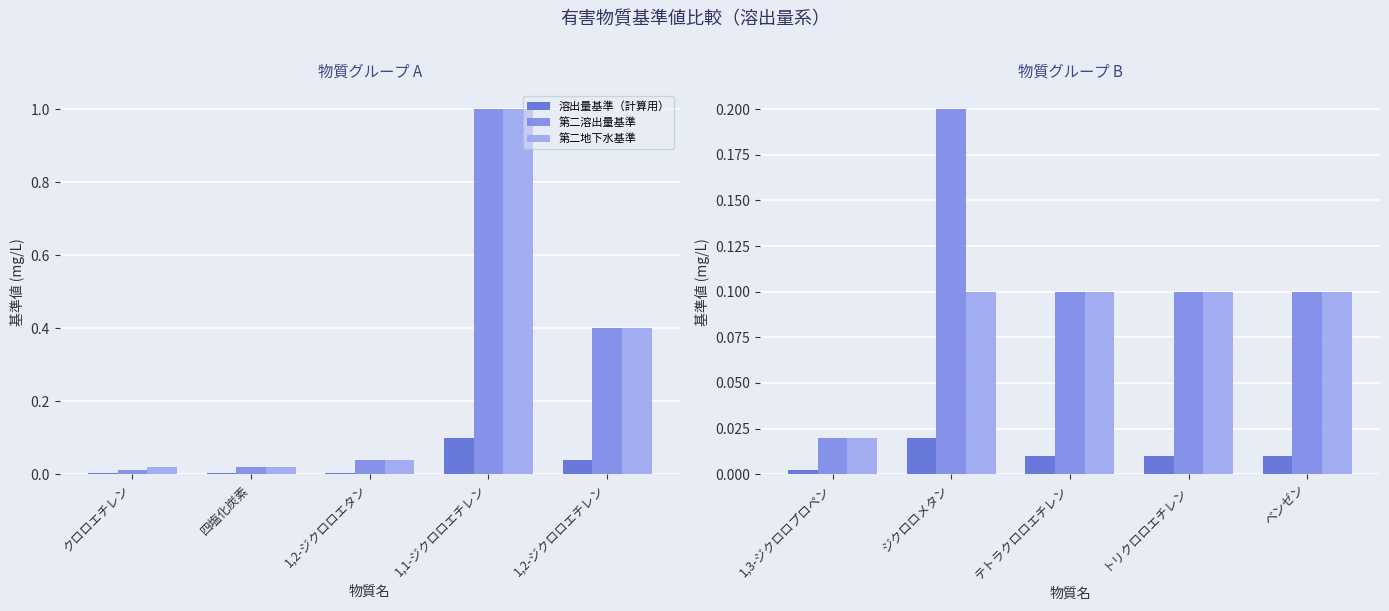

What is the value of the 第二地下水基準 bar at the 2nd from the left?

0.1